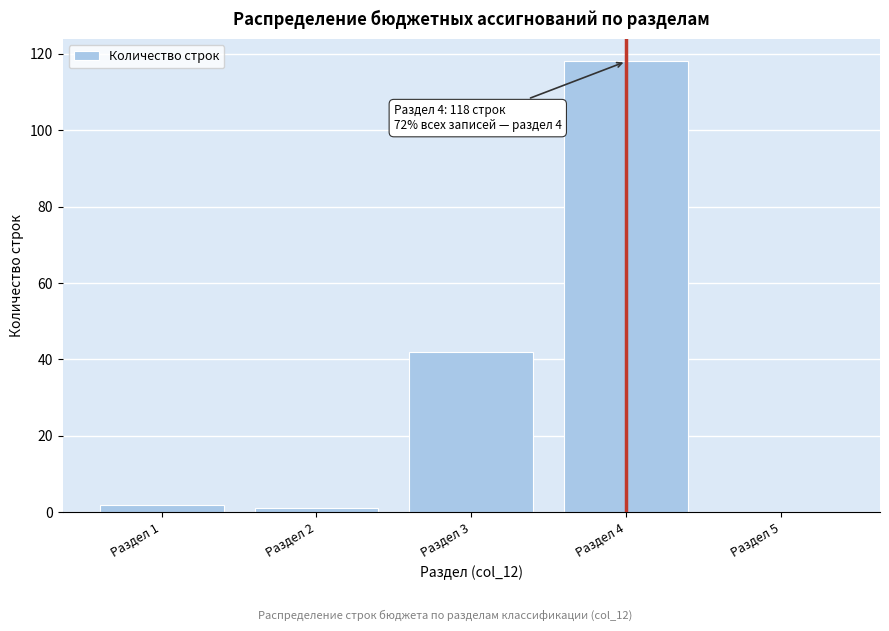

Over which range of the x-axis is the bar tallest?

3.5 to 4.5